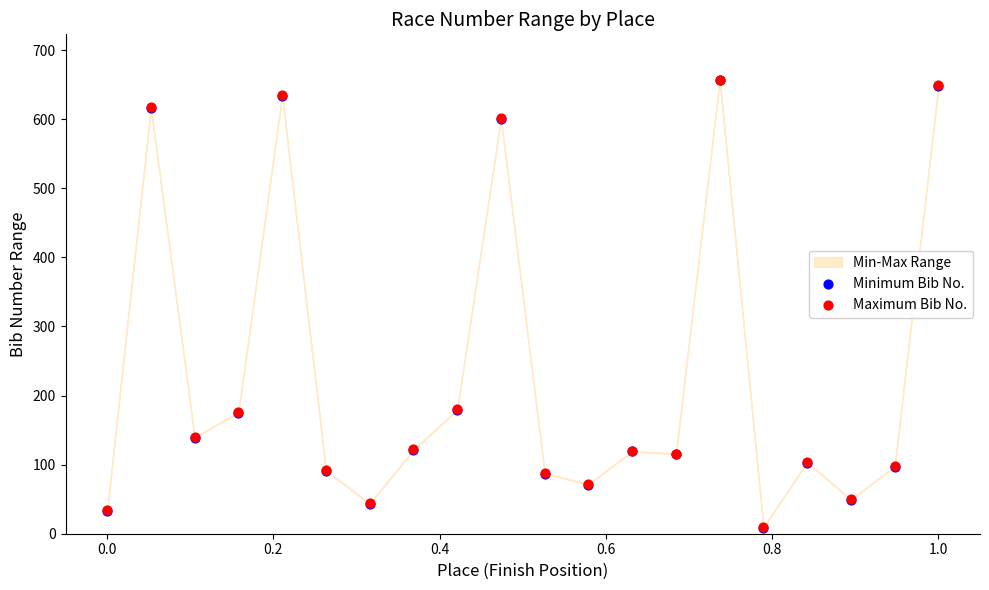

Which series contains the lowest Y value?

Minimum Bib No.